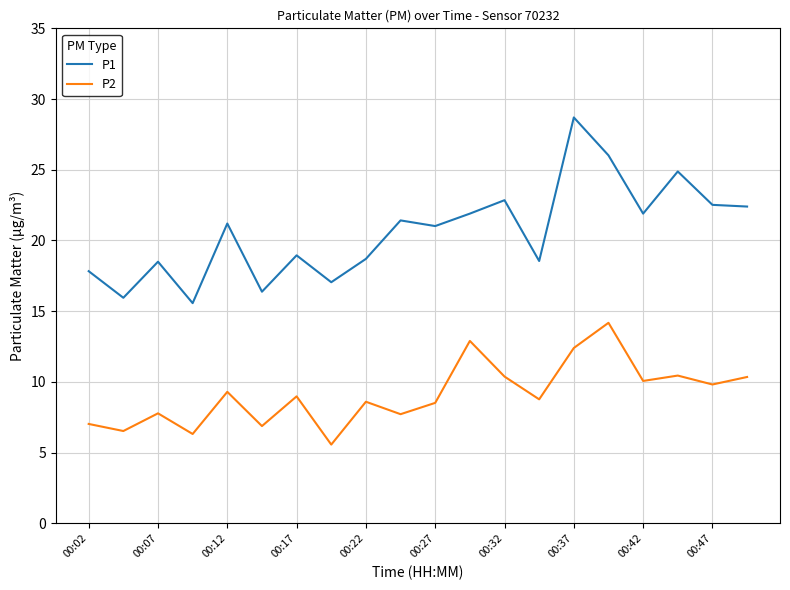

True or false: P2 and P1 cross at least once.

False